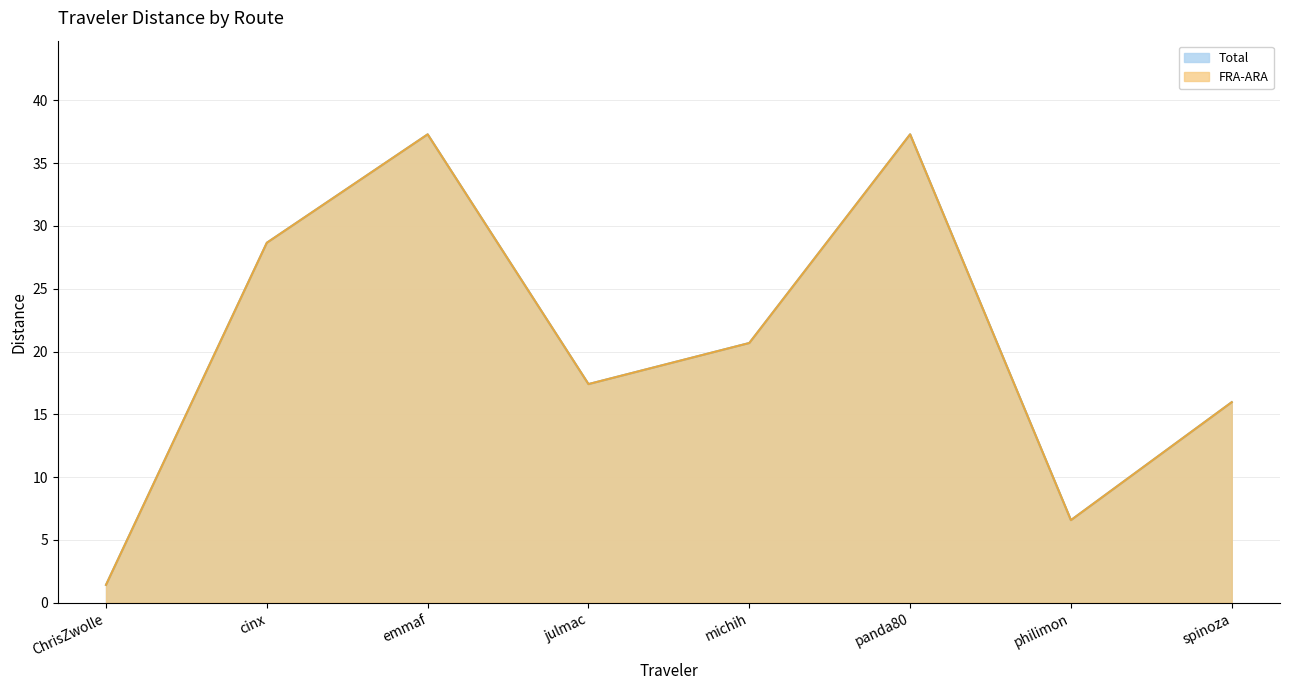

What position from the left is panda80?

6